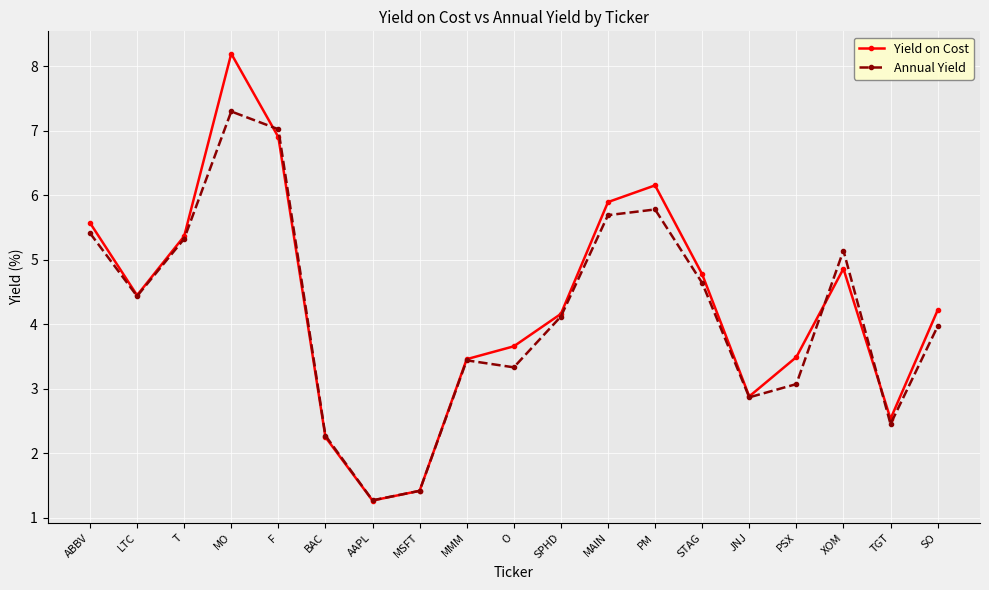

Reading left to right, extract all data points from this chart.

Yield on Cost: 5.6	4.5	5.4	8.2	6.9	2.3	1.3	1.4	3.5	3.7	4.2	5.9	6.2	4.8	2.9	3.5	4.9	2.5	4.2
Annual Yield: 5.4	4.4	5.3	7.3	7.0	2.3	1.3	1.4	3.4	3.3	4.1	5.7	5.8	4.6	2.9	3.1	5.1	2.5	4.0